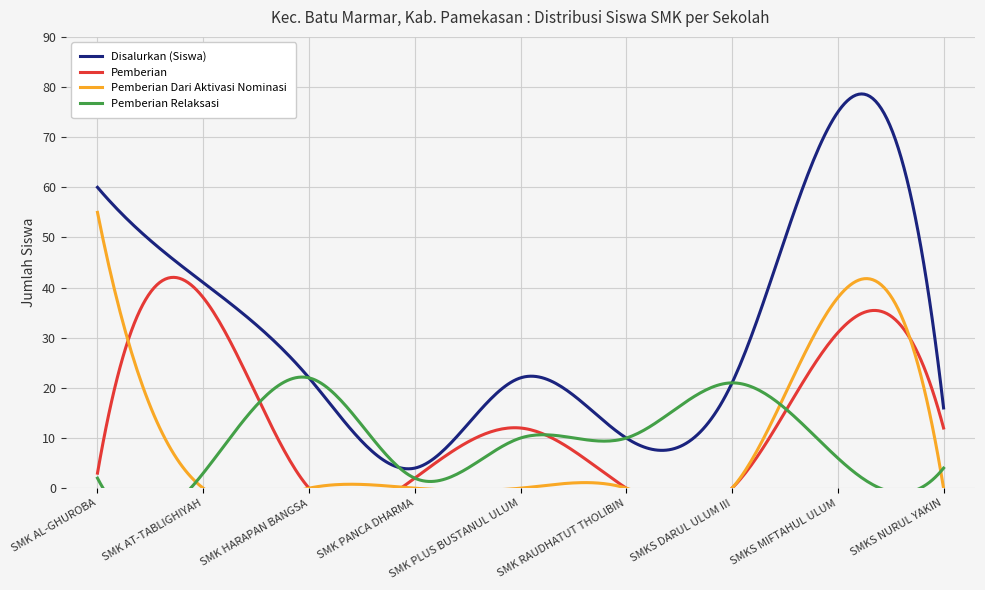

What value does the Pemberian Dari Aktivasi Nominasi series have at SMKS MIFTAHUL ULUM?

38